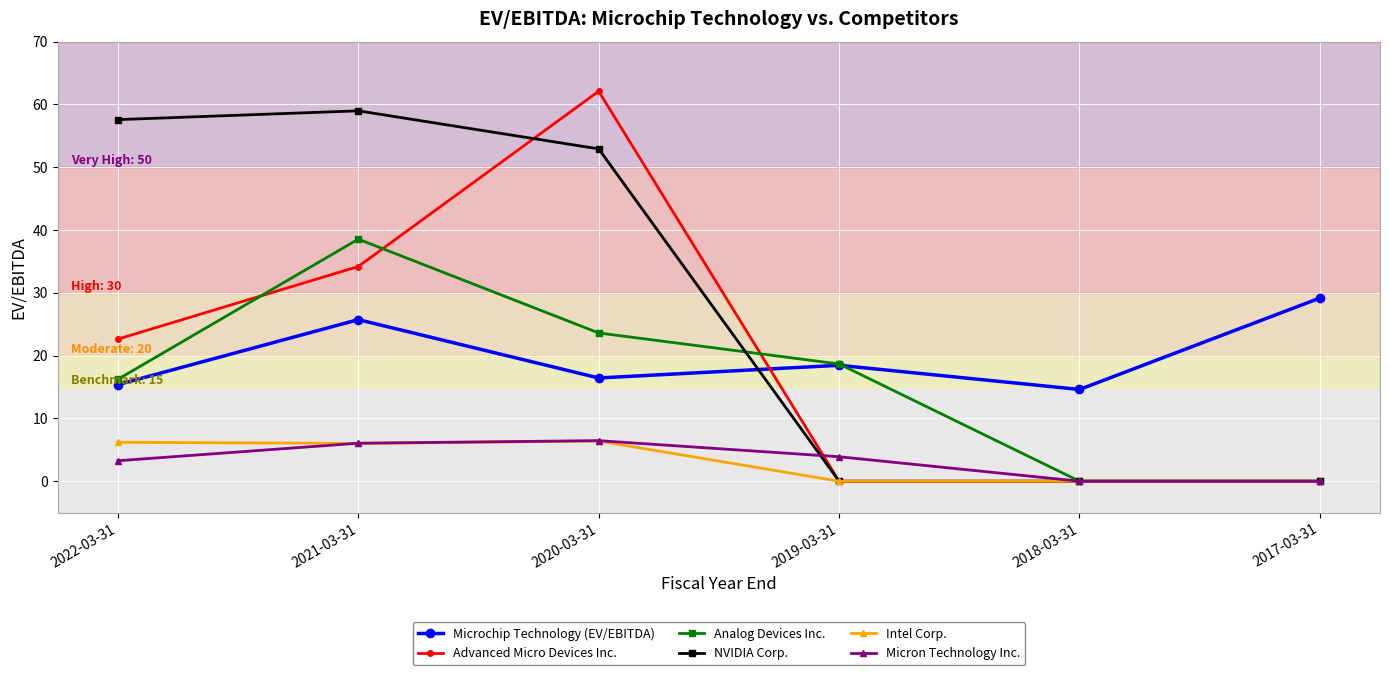

Which series changed the most between 2020-03-31 and 2019-03-31?

Advanced Micro Devices Inc.